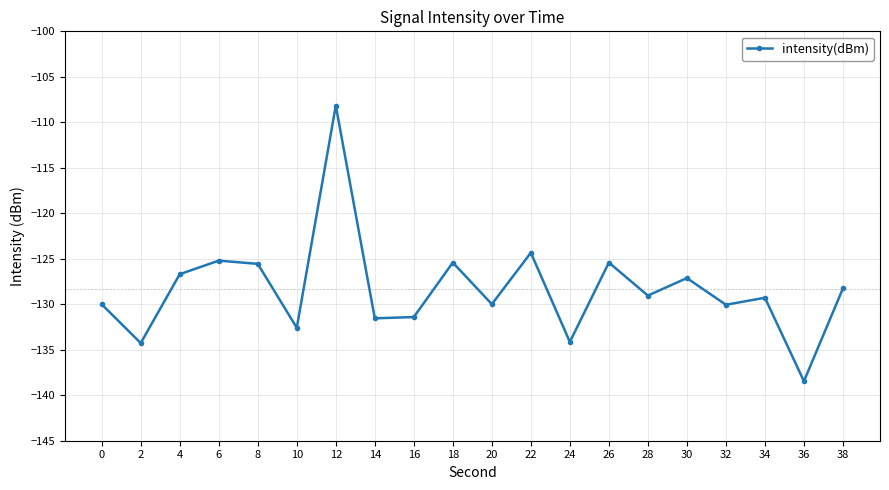

Count the number of categories in the chart.

20